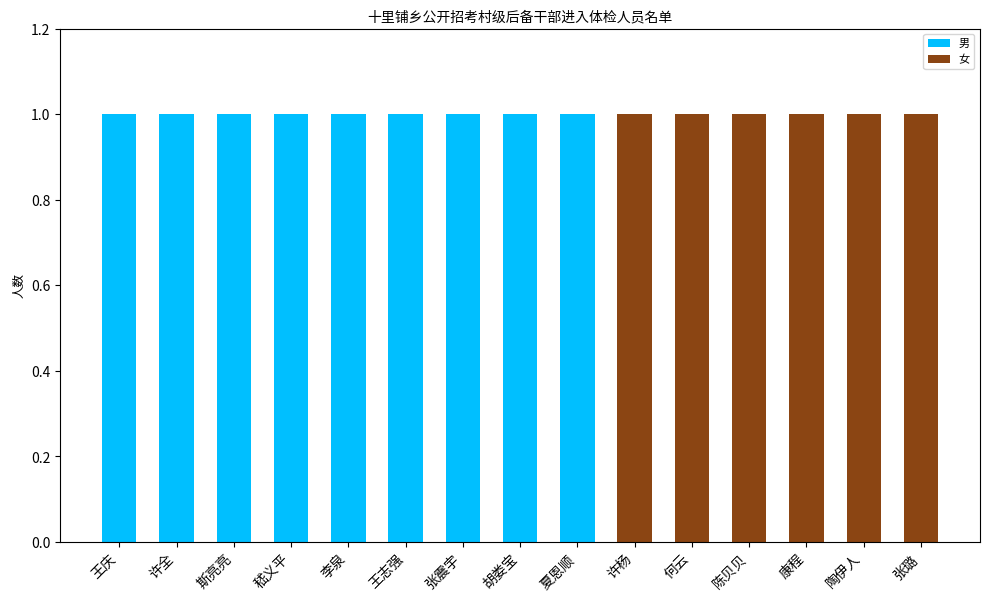

Is it true that 男 equals 1 at 李泉?

True